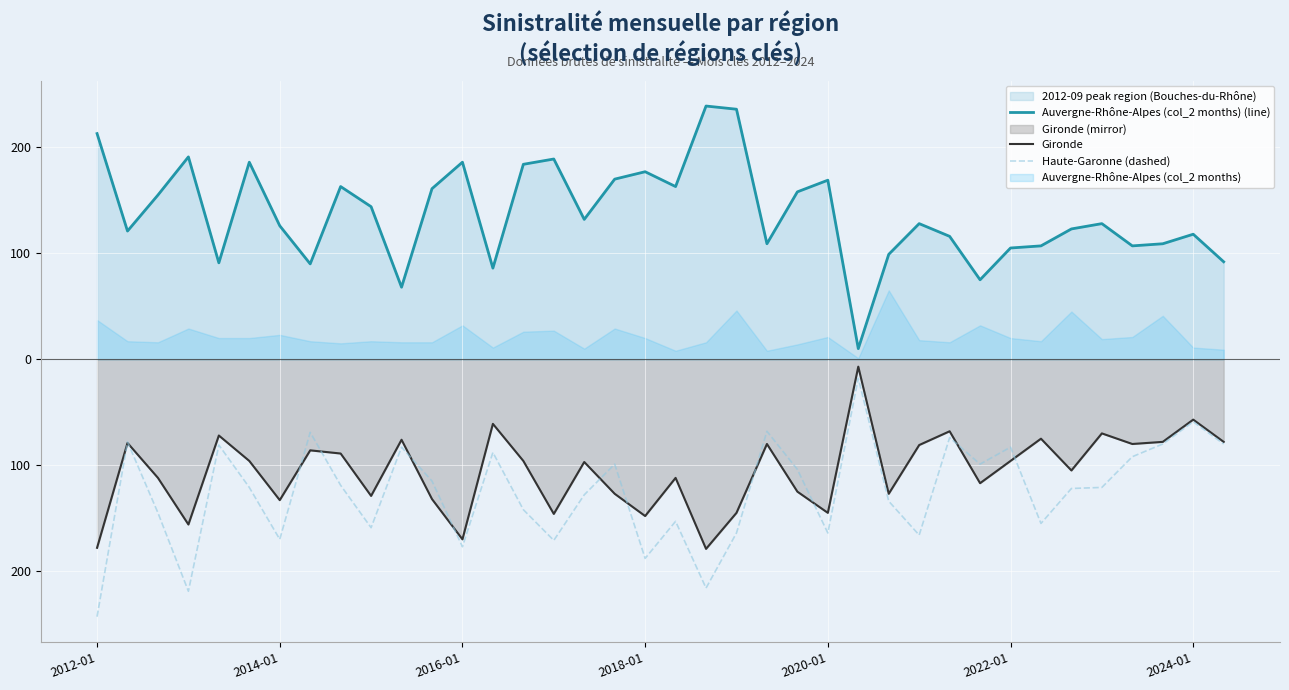

At 2022-01, list the series in order from smallest to largest.

Gironde, Haute-Garonne (dashed), Auvergne-Rhône-Alpes (col_2 months) (line)